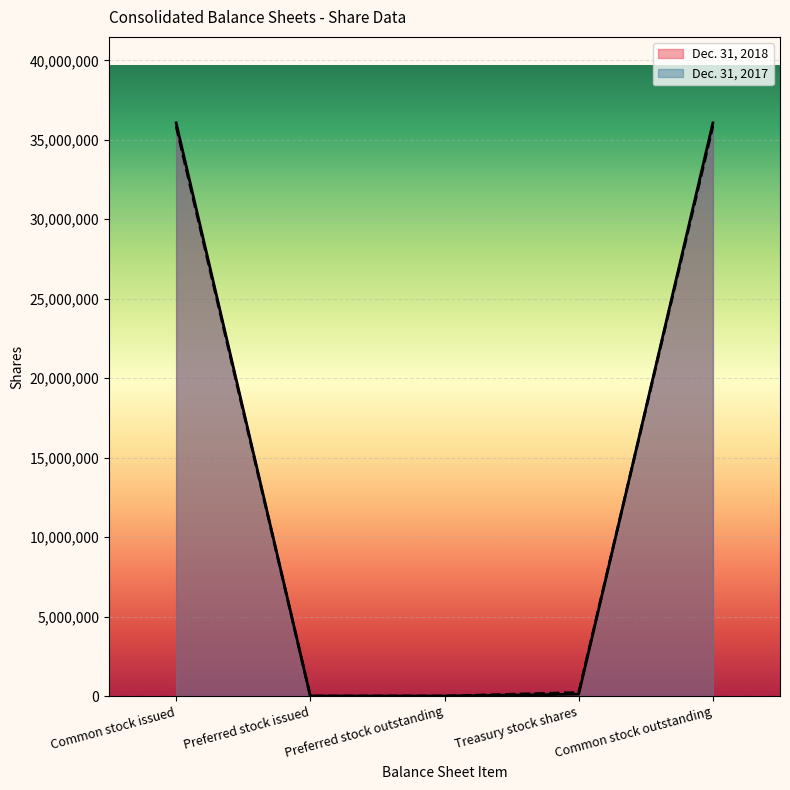

The value of Dec. 31, 2017 at Preferred stock issued is -13849891. True or false?

False